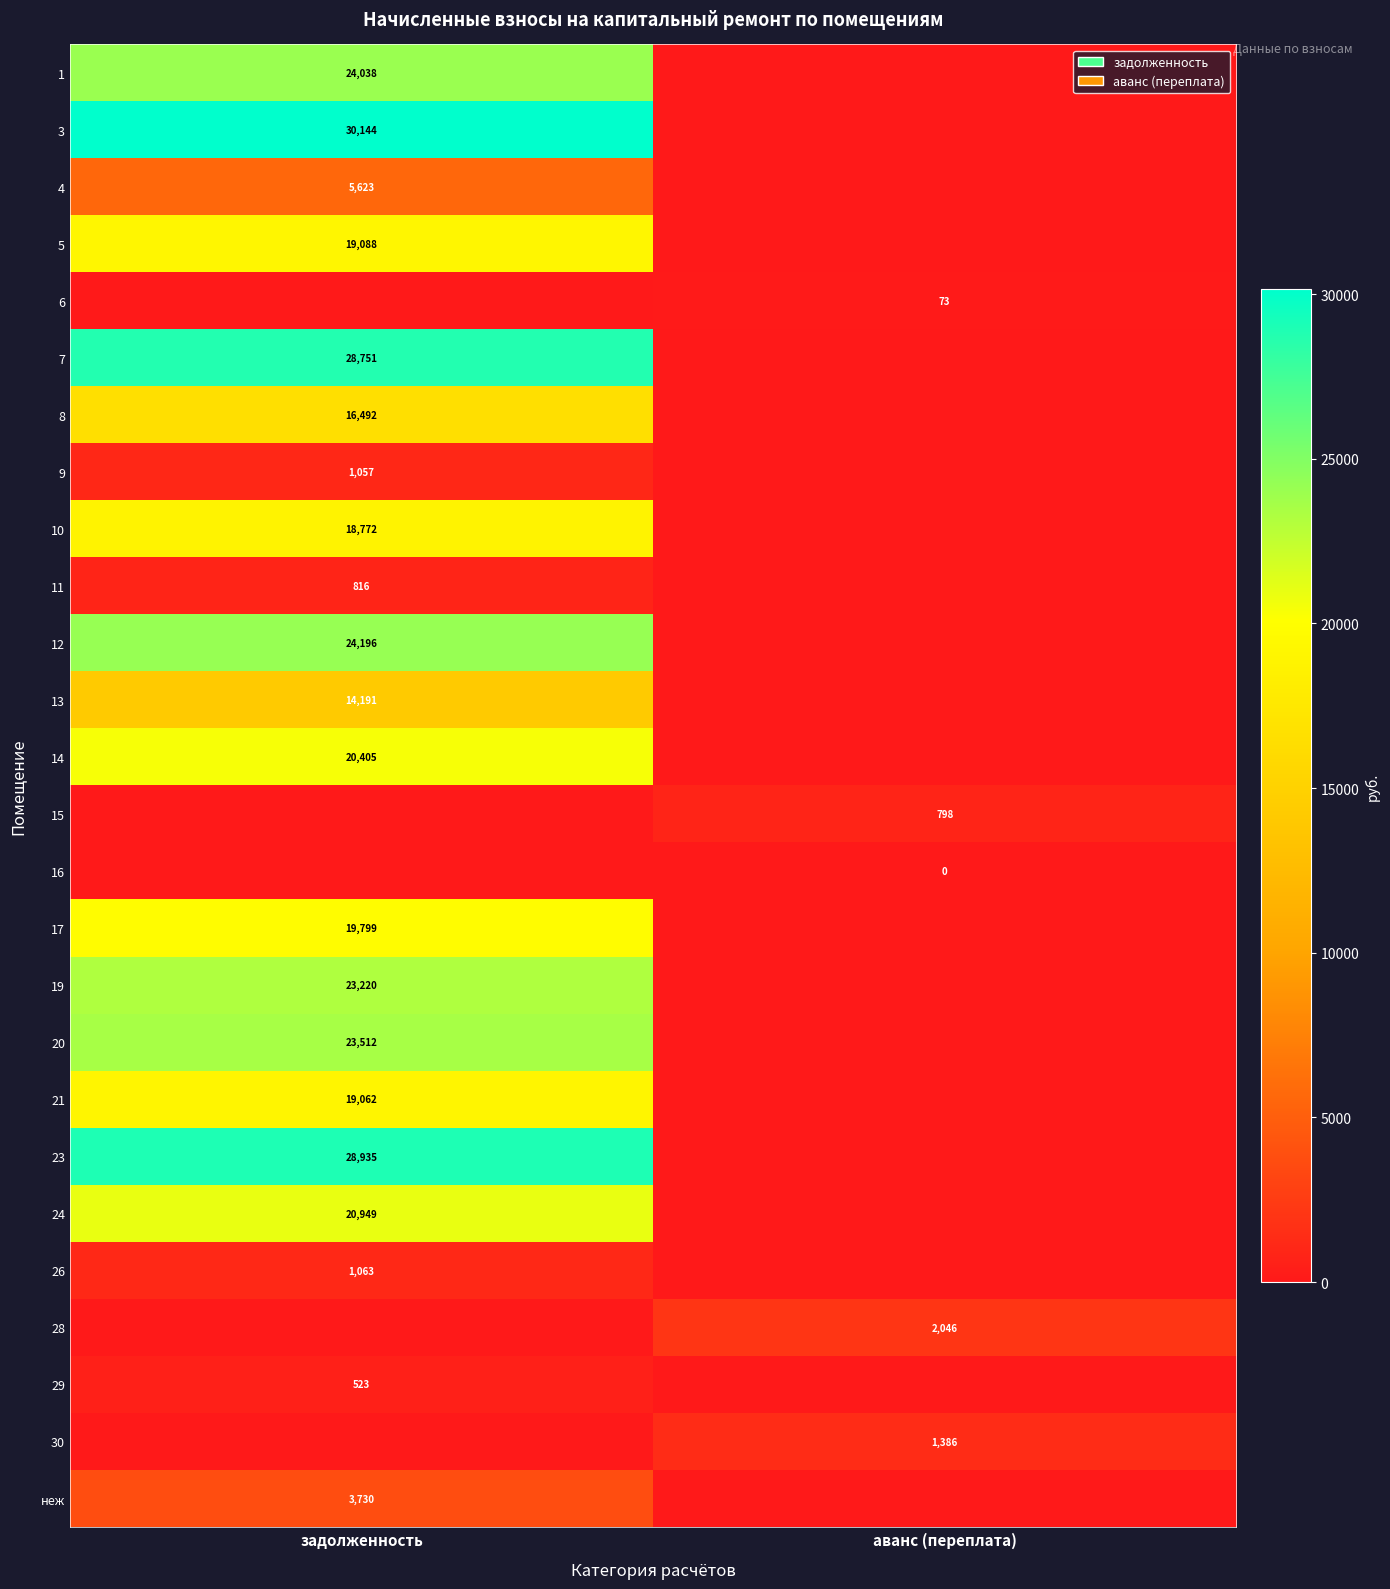

At which category is the sum across all series the highest?

задолженность